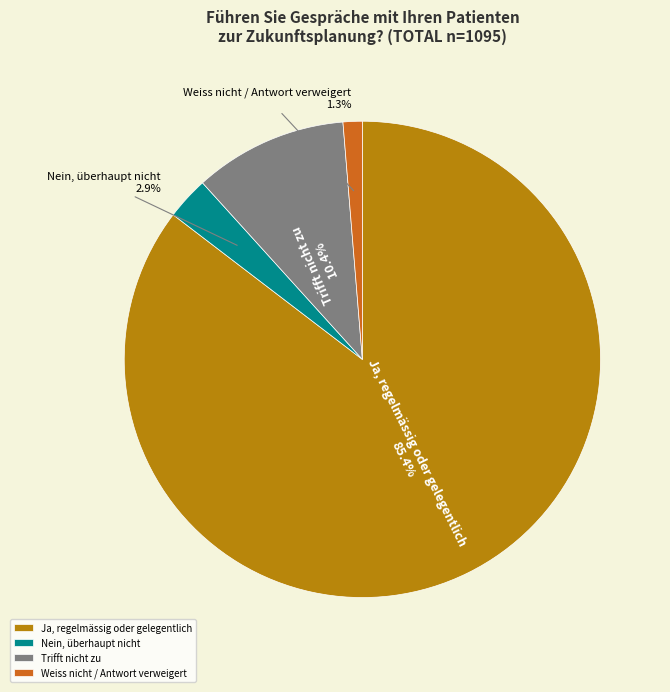

How many slices are in this pie chart?

4